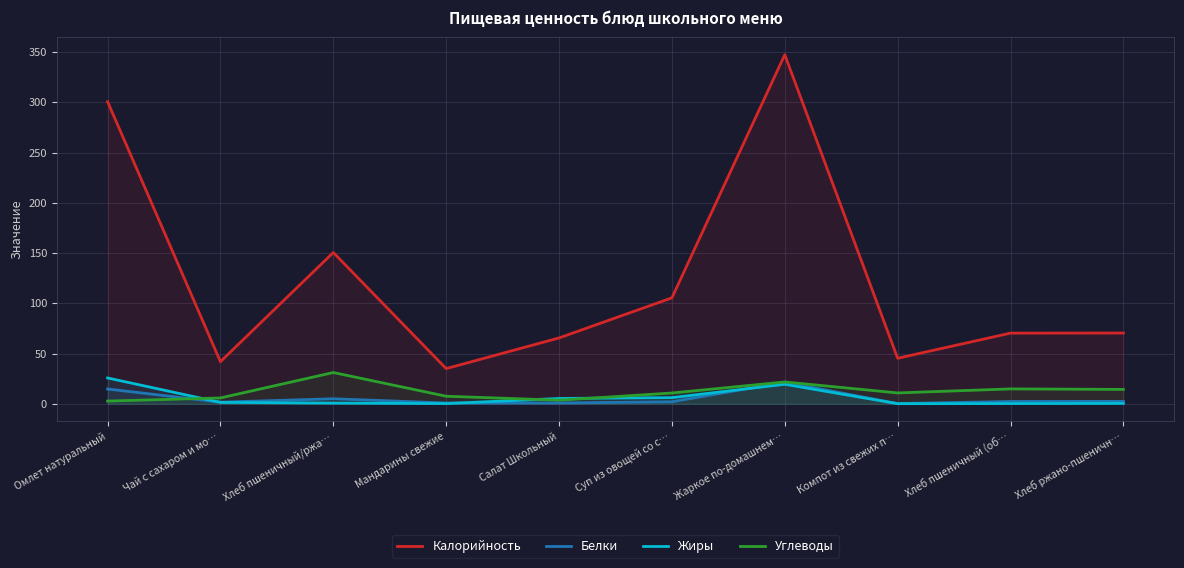

How many interior local peaks does the Белки series have?

2